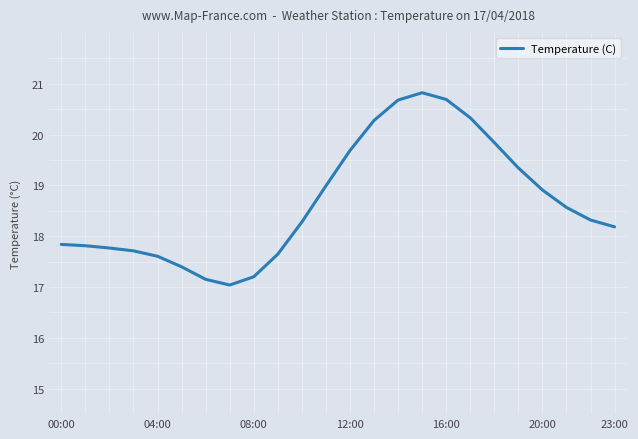

What is the maximum value shown in the chart?

20.8